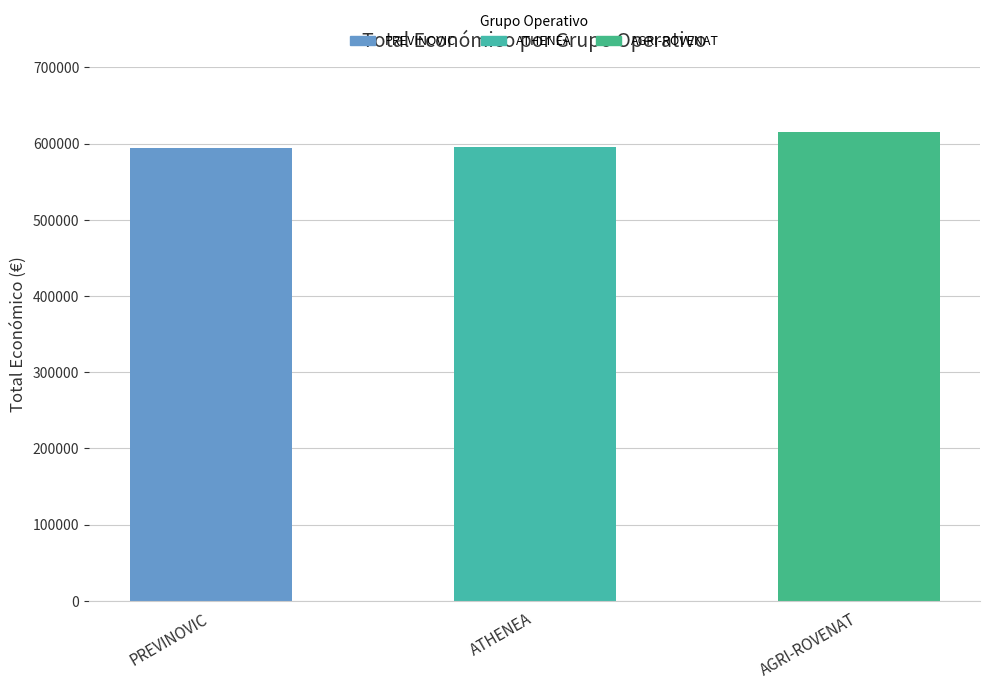

What is the approximate value at PREVINOVIC?

593715